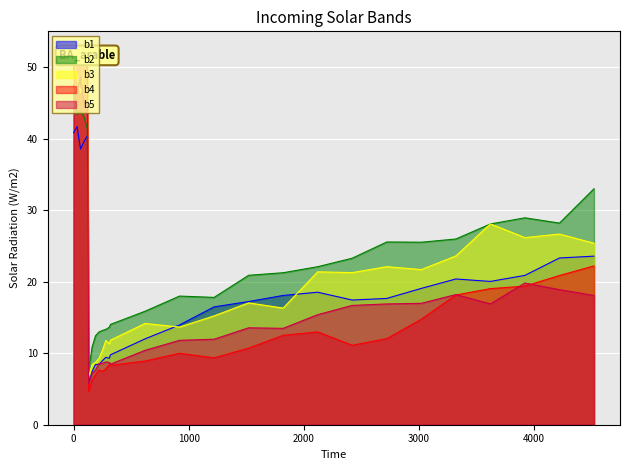

Read the b4 value at 2420.

11.1